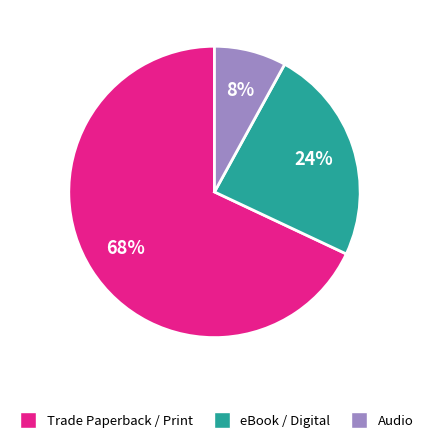

Does any single category account for the majority?

Yes